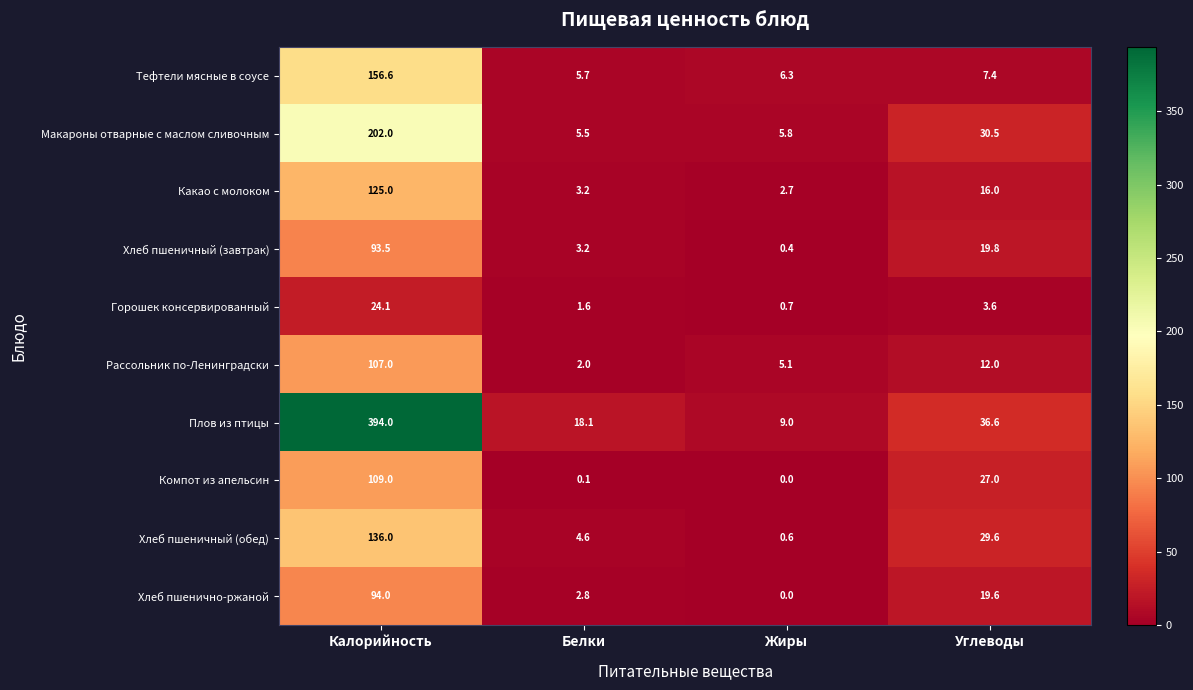

What is the spread (max minus min) of values at Углеводы?

33.0